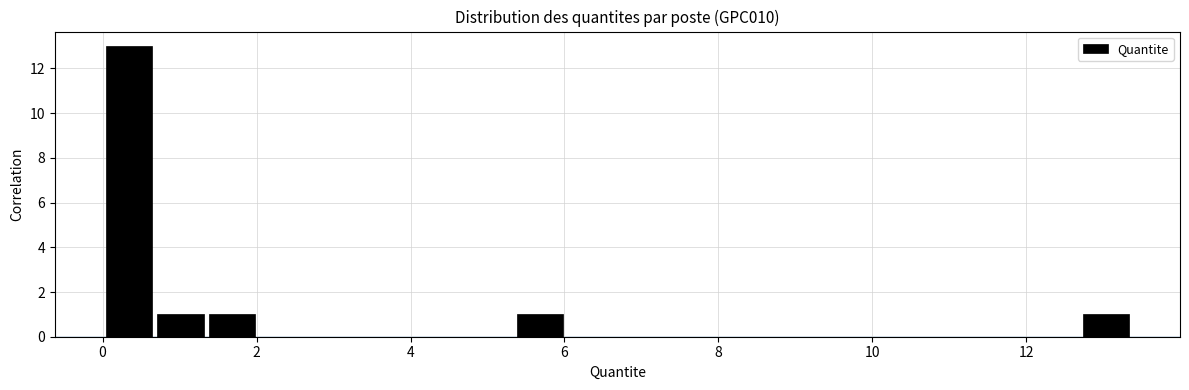

Read against the x-axis, roughly where is the centre of the tallest bar?

0.4